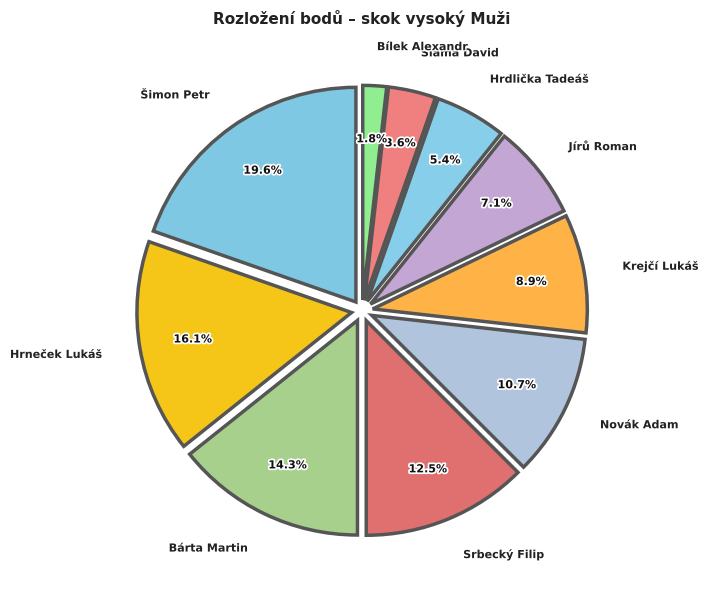

Which has a higher value, Sláma David or Bílek Alexandr?

Sláma David